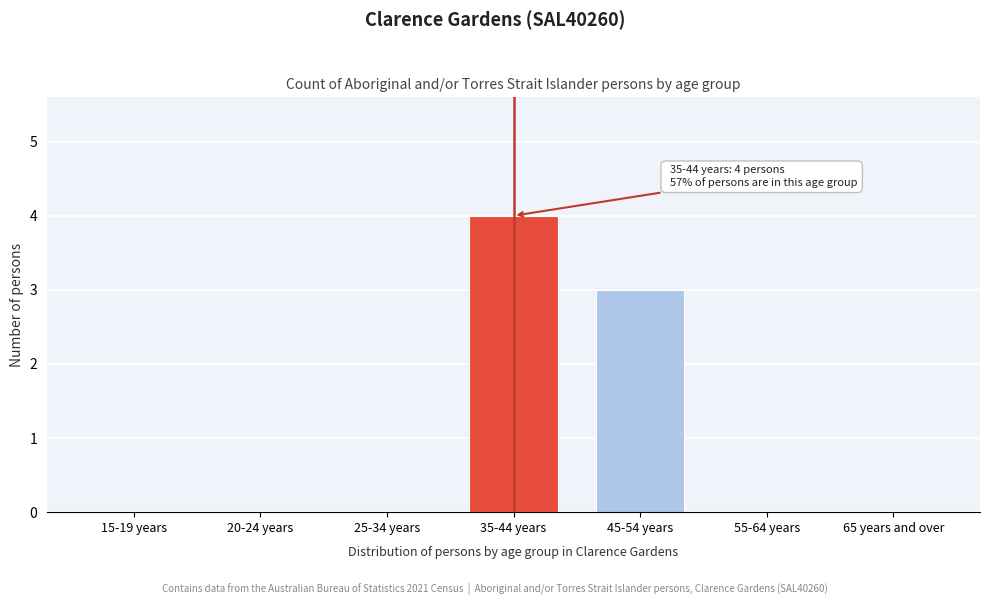

Reading left to right, extract all data points from this chart.

15-19 years=0	20-24 years=0	25-34 years=0	35-44 years=4	45-54 years=3	55-64 years=0	65 years and over=0